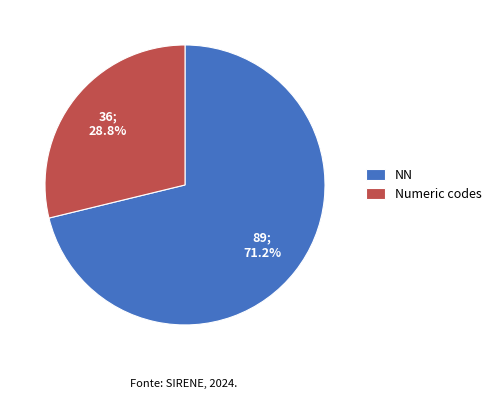

Which category has the smallest portion of the pie?

Numeric codes